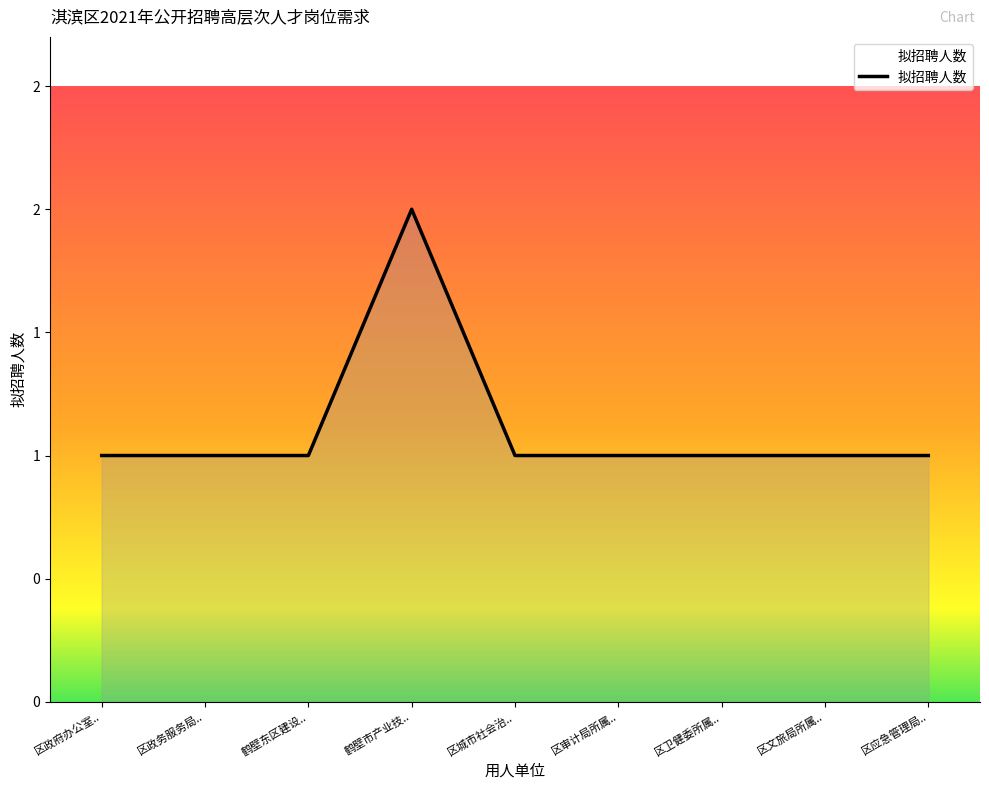

What is the average value?

1